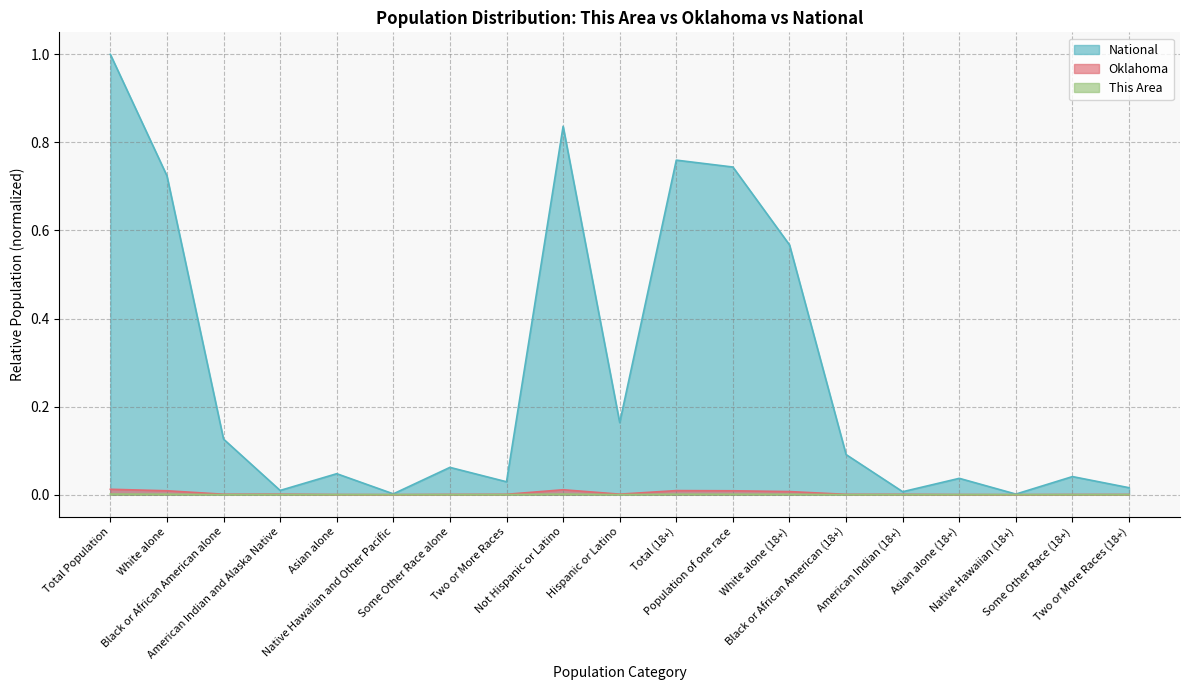

At which category does National reach its first local valley?

American Indian and Alaska Native